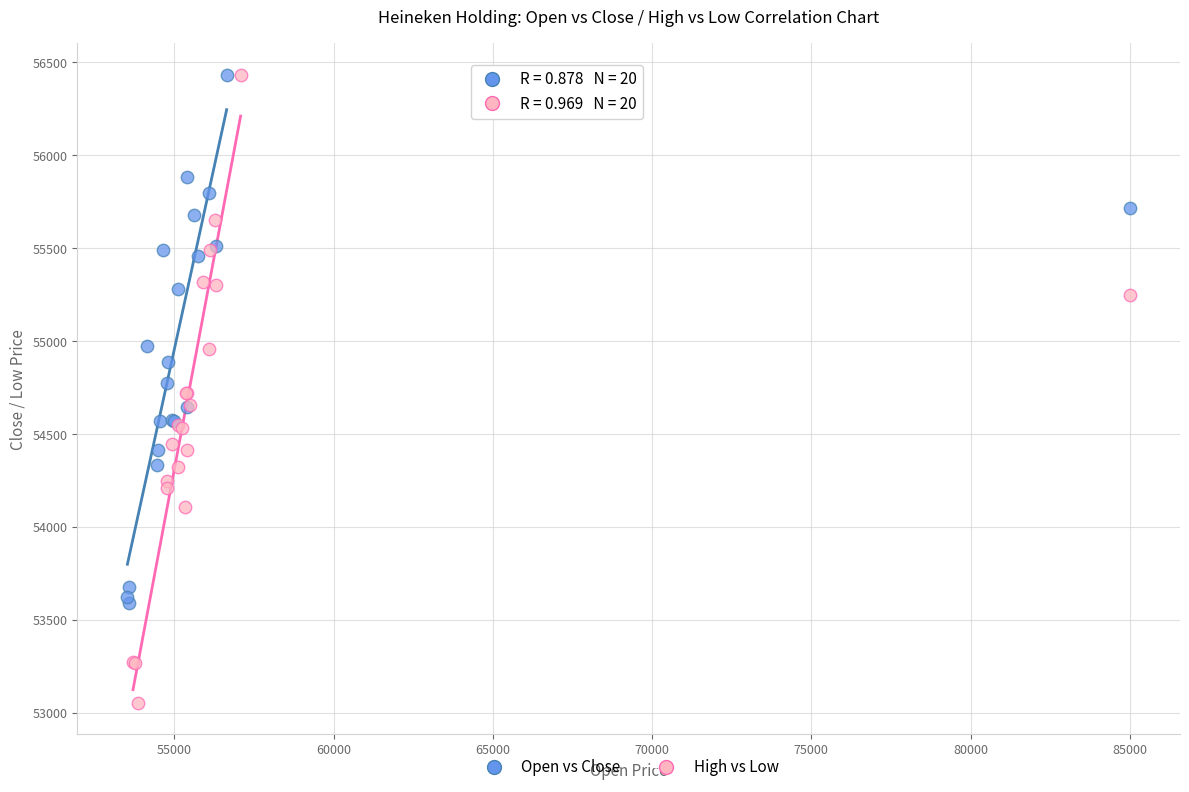

Which series has the largest Y range (max minus min)?

High vs Low